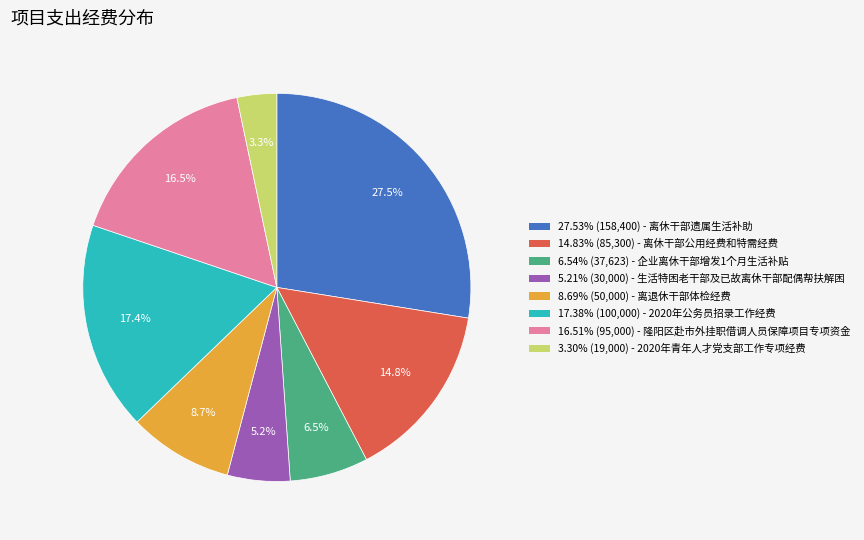

Does 17.38% (100,000) - 2020年公务员招录工作经费 account for over 50% of the chart?

No